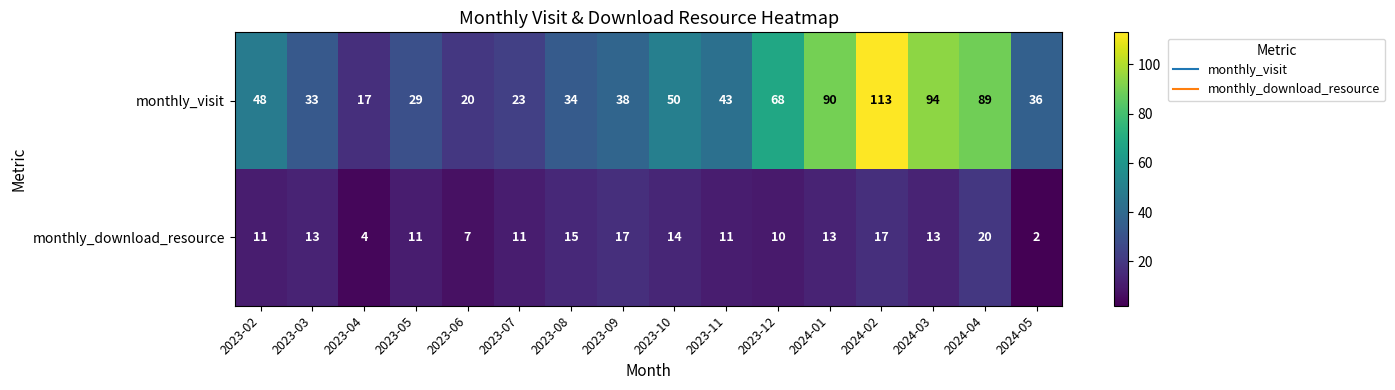

Which series has the largest total across all categories?

monthly_visit